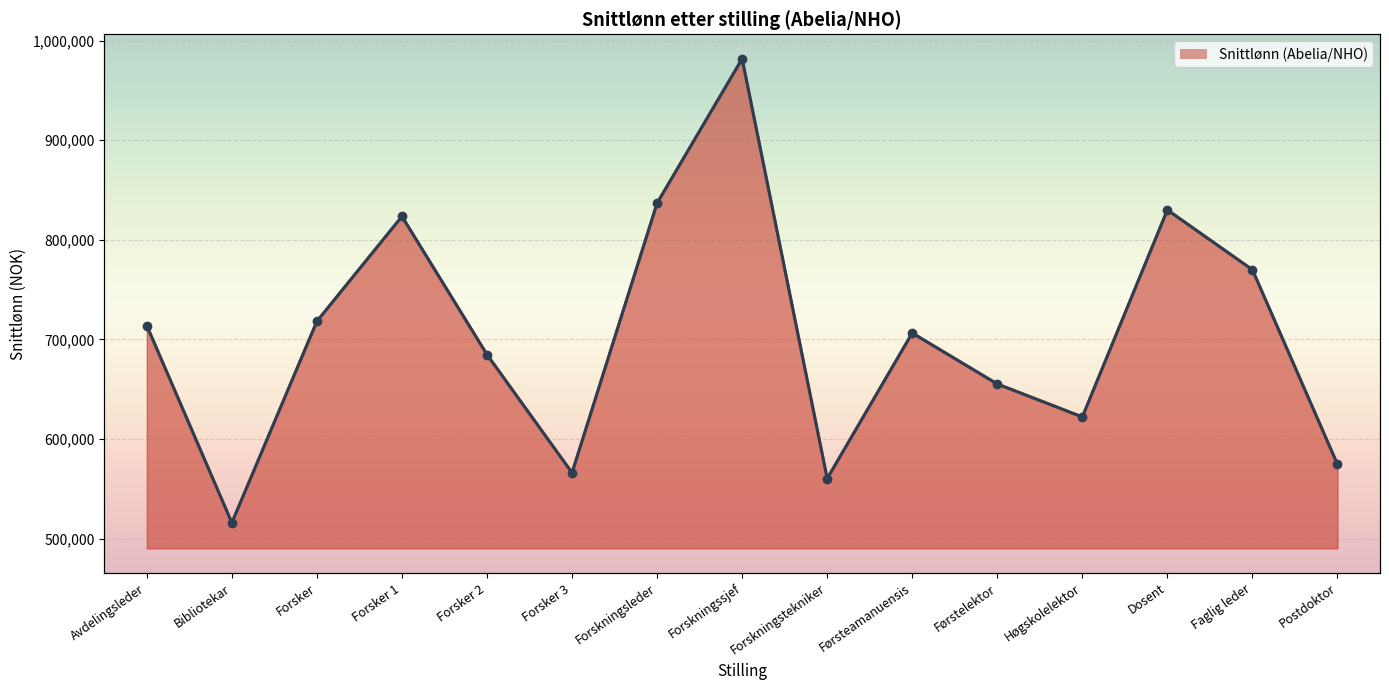

What is the difference between the maximum and minimum values?

465712.8